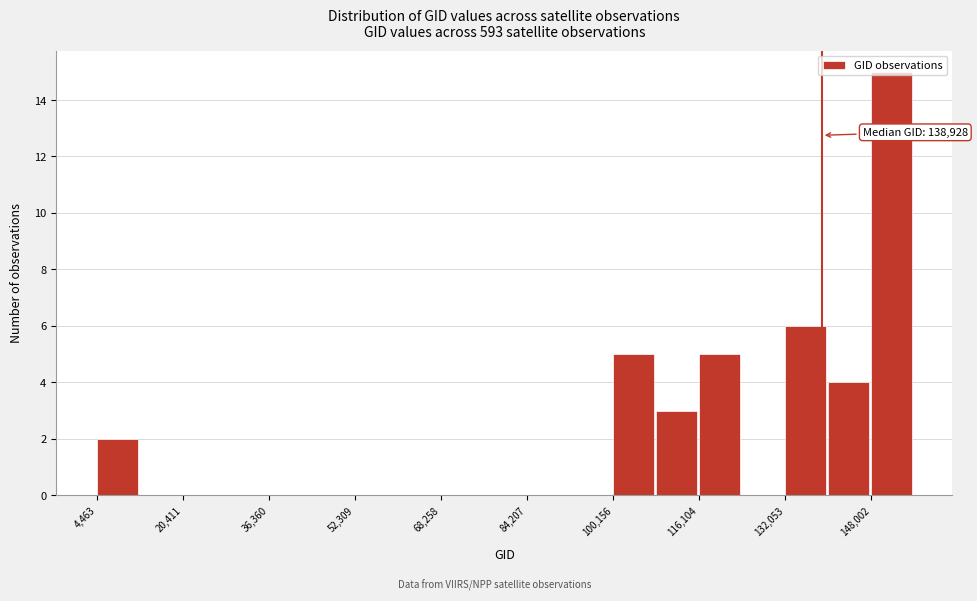

Read against the x-axis, roughly where is the centre of the tallest bar?

152000